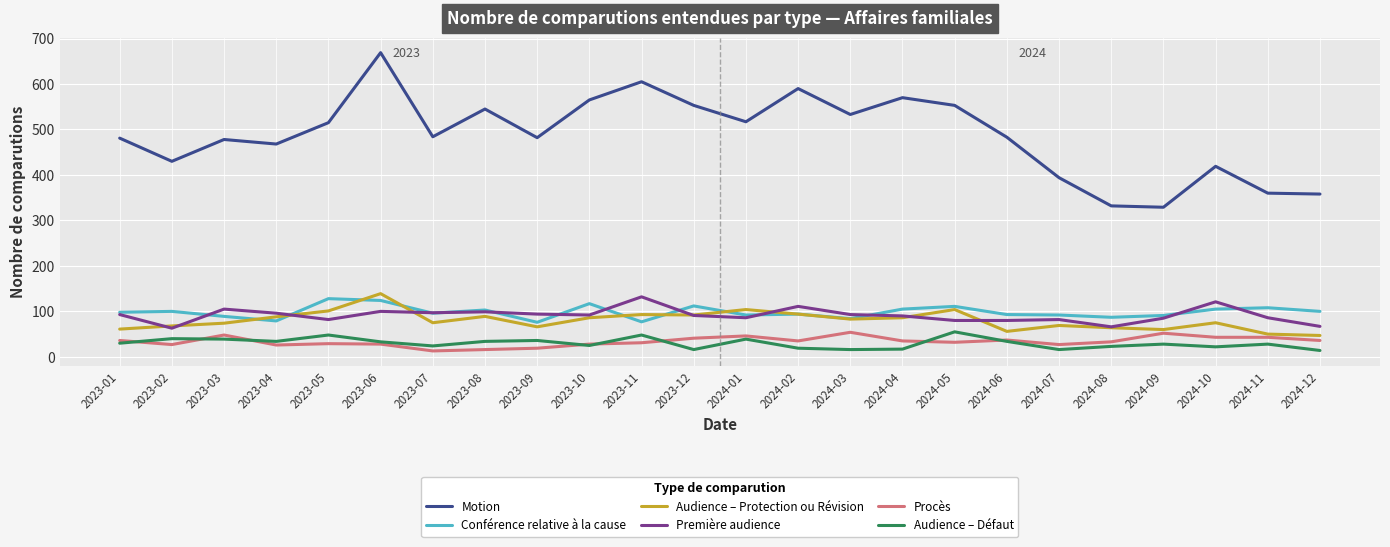

Which series has the largest range (max minus min)?

Motion